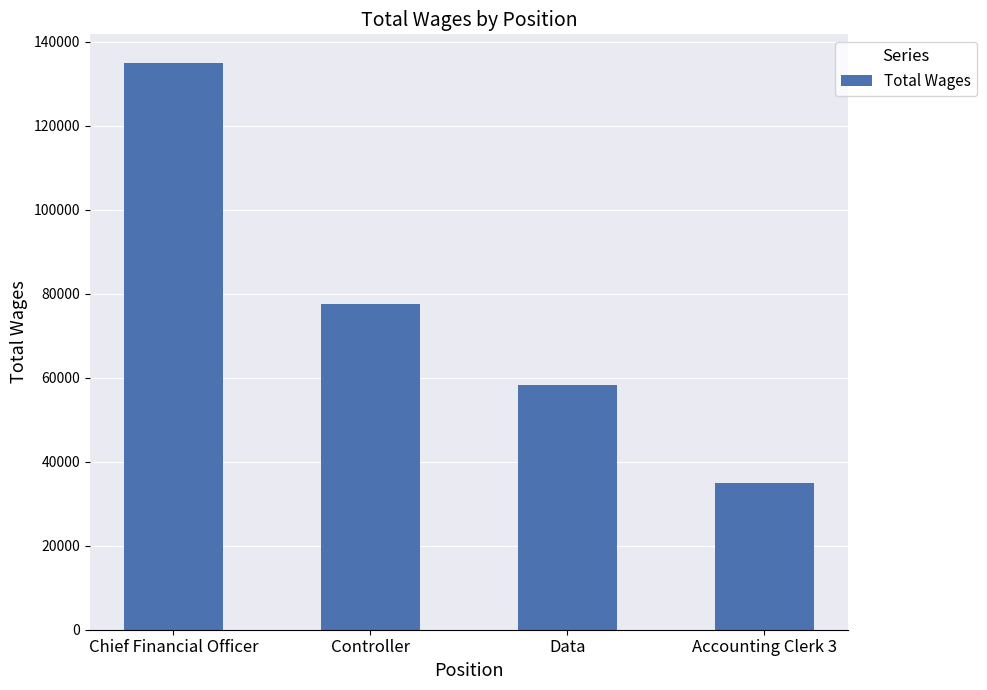

Does the chart contain any negative values?

No